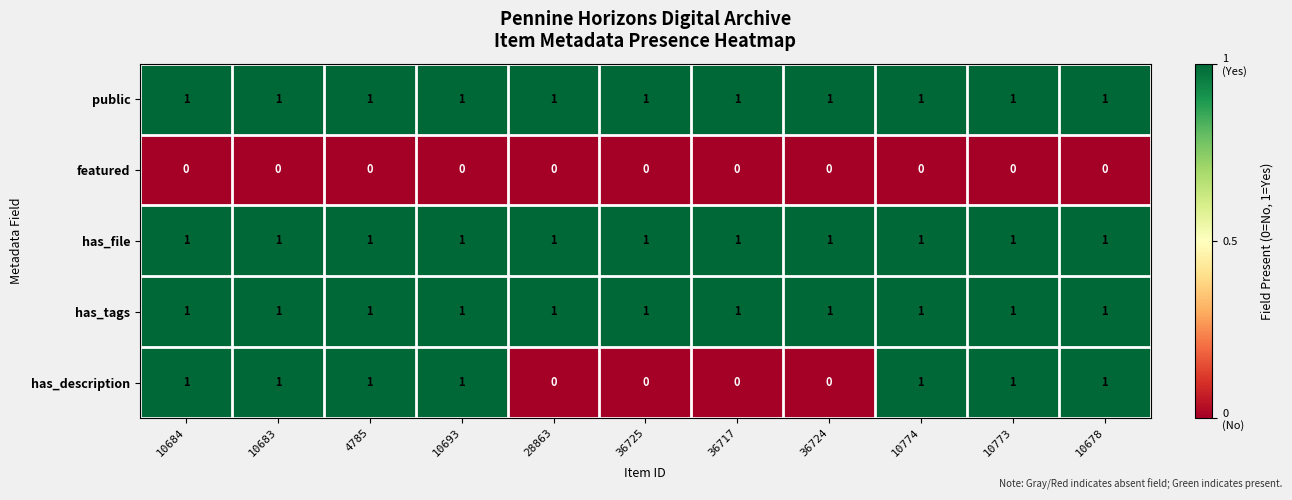

The has_tags series shows 1 at 36717. True or false?

True